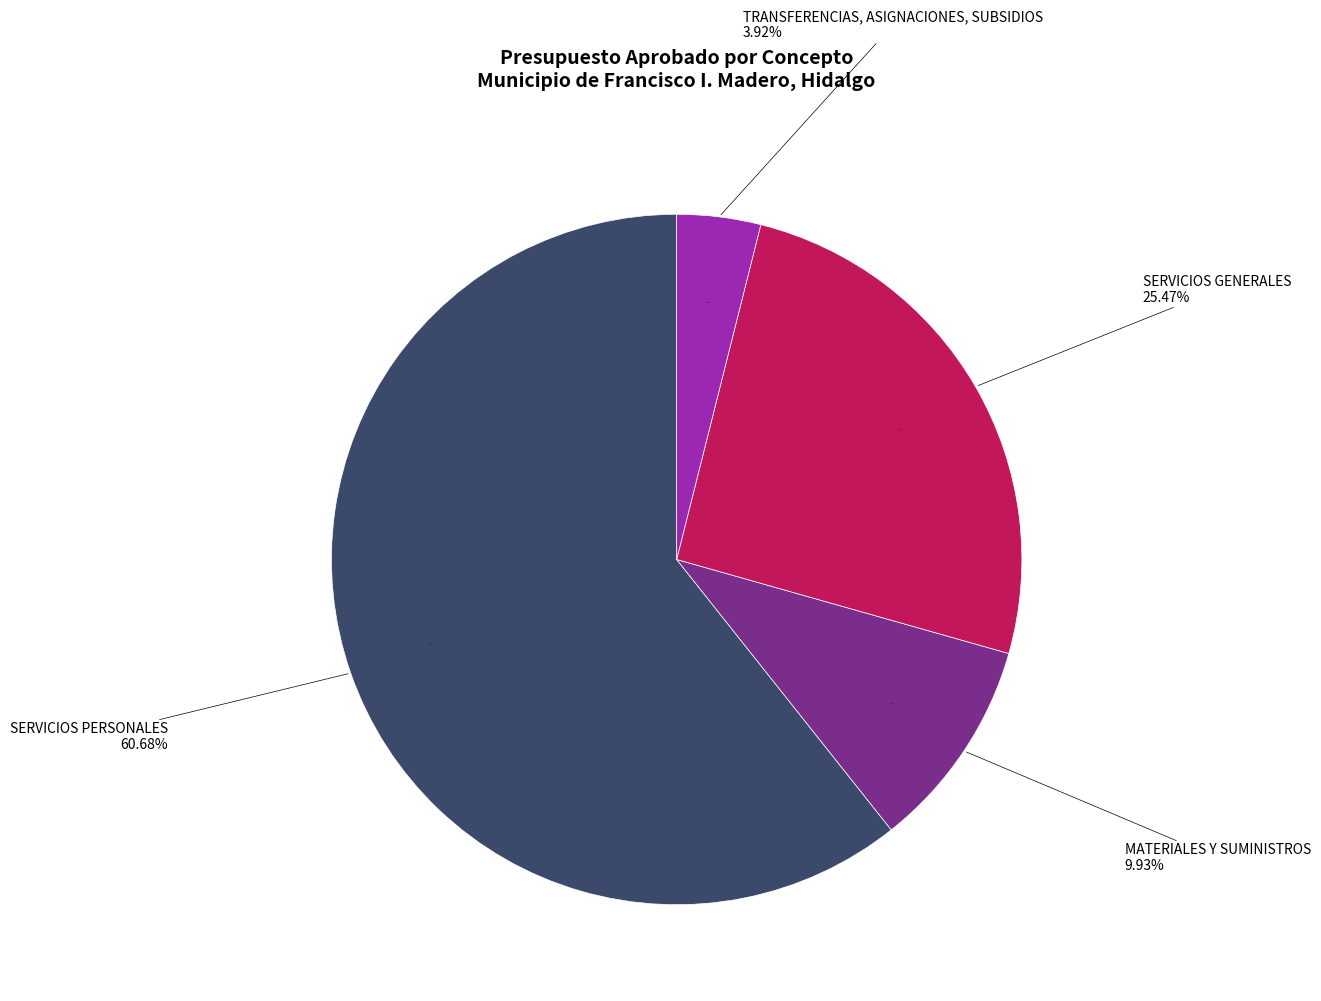

What is the ratio of the value at SERVICIOS PERSONALES to the value at SERVICIOS GENERALES?

2.4